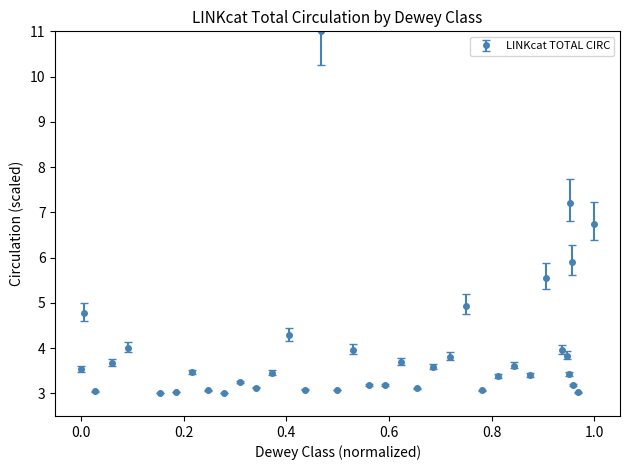

What is the difference between the maximum and minimum values?

8.0